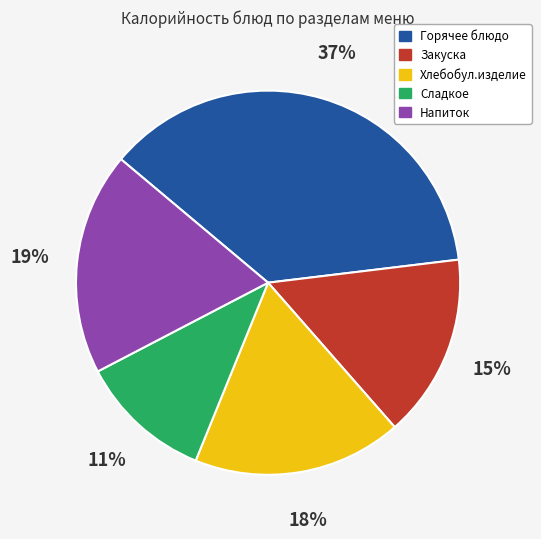

Does Напиток account for over 50% of the chart?

No